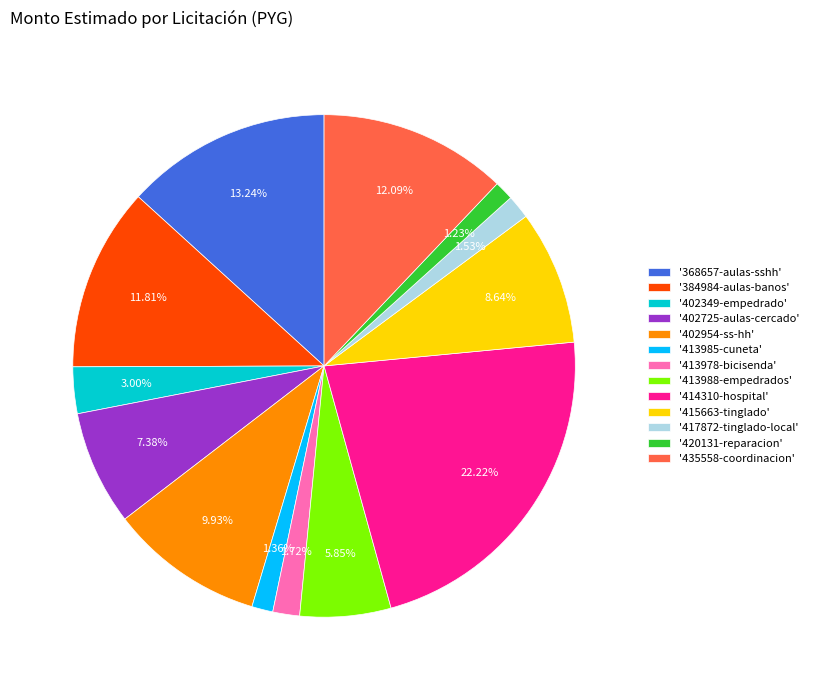

To the nearest percent, what is the average slice percentage?

8%